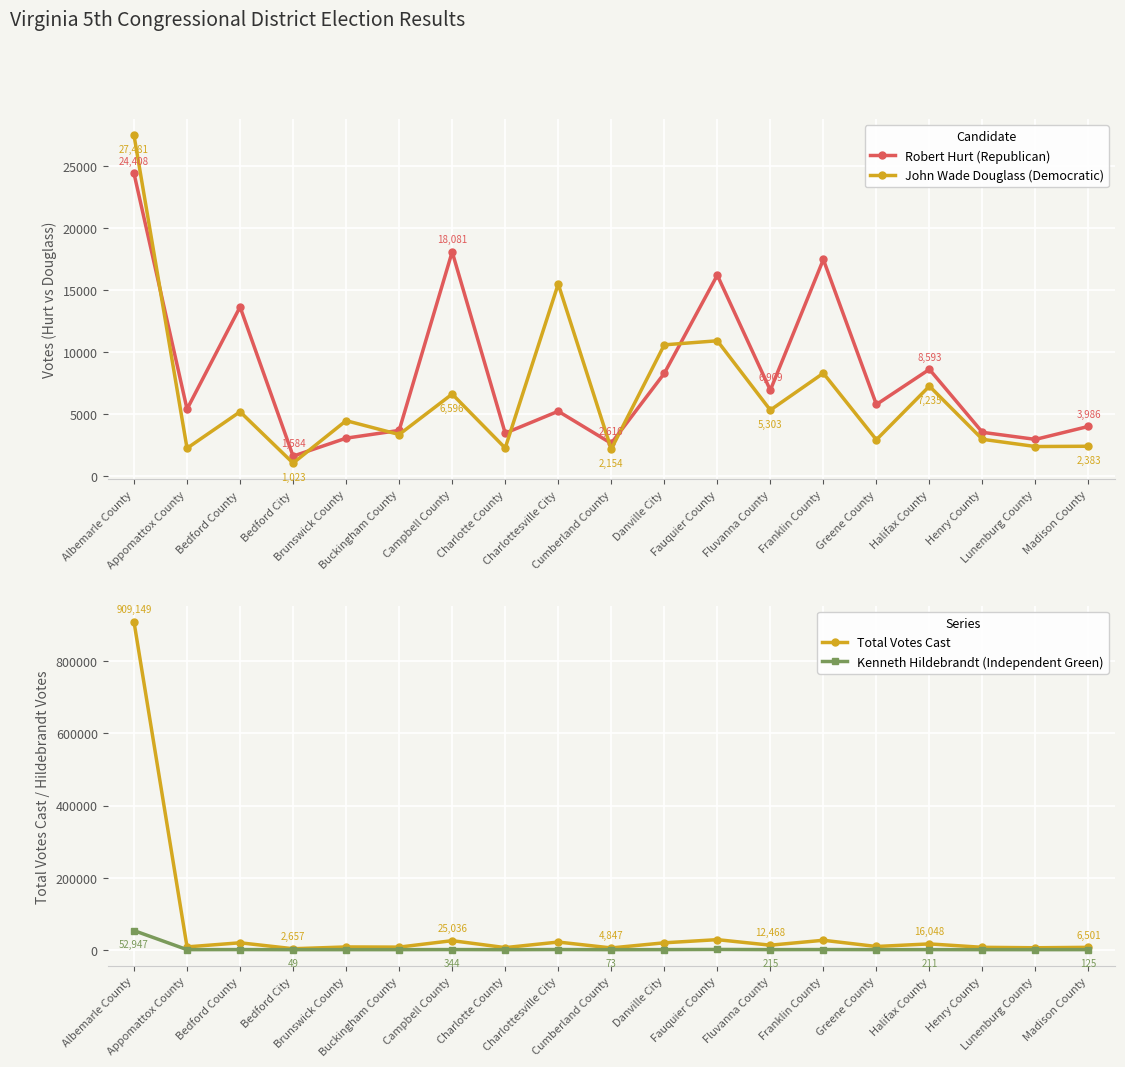

True or false: Total Votes Cast and Robert Hurt (Republican) intersect in this chart.

False